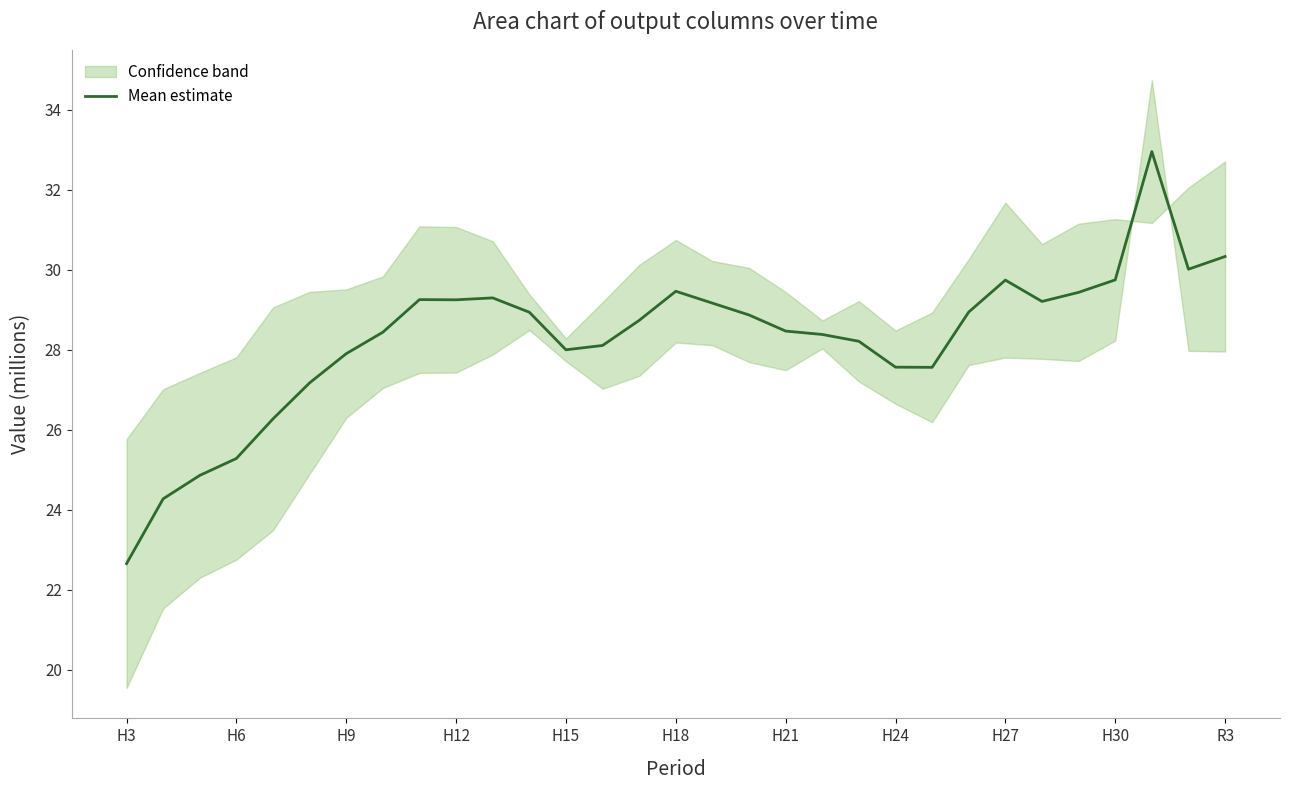

The value of Mean estimate at H12 is 16.0. True or false?

False